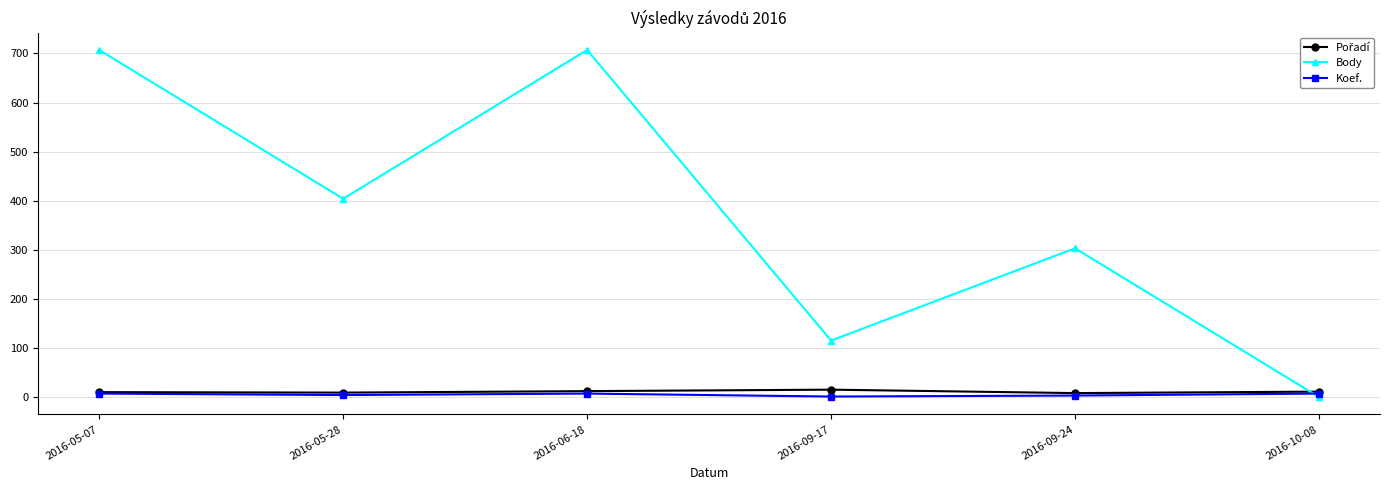

At how many categories does at least one series exceed 388?

3